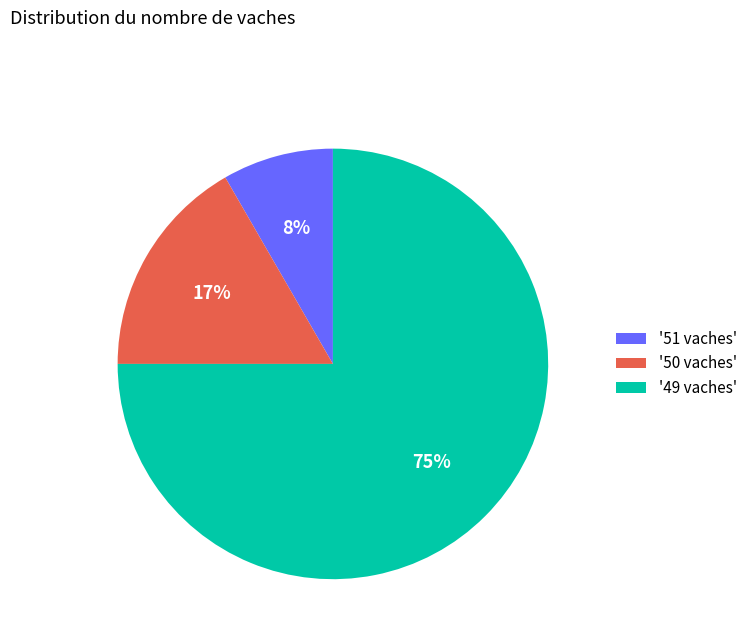

Is there any slice that represents more than half of the pie?

Yes